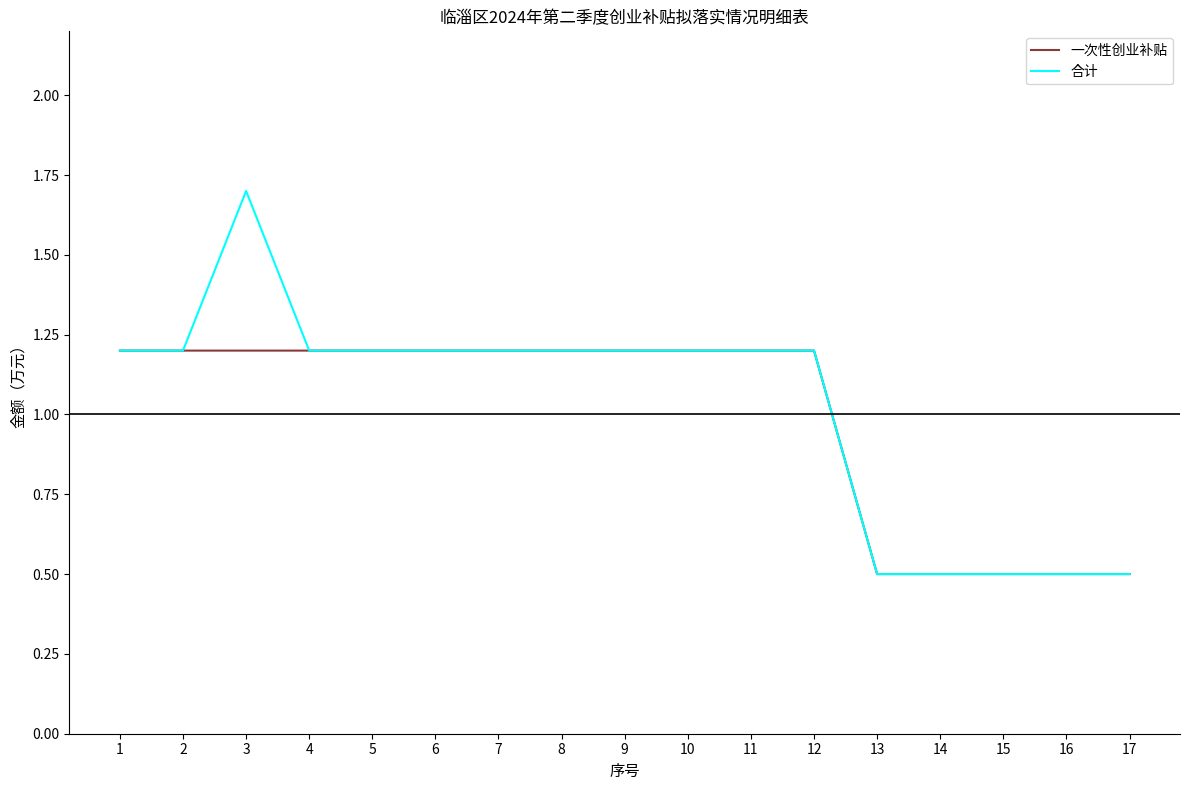

List the series in order of their overall mean, lowest first.

一次性创业补贴, 合计